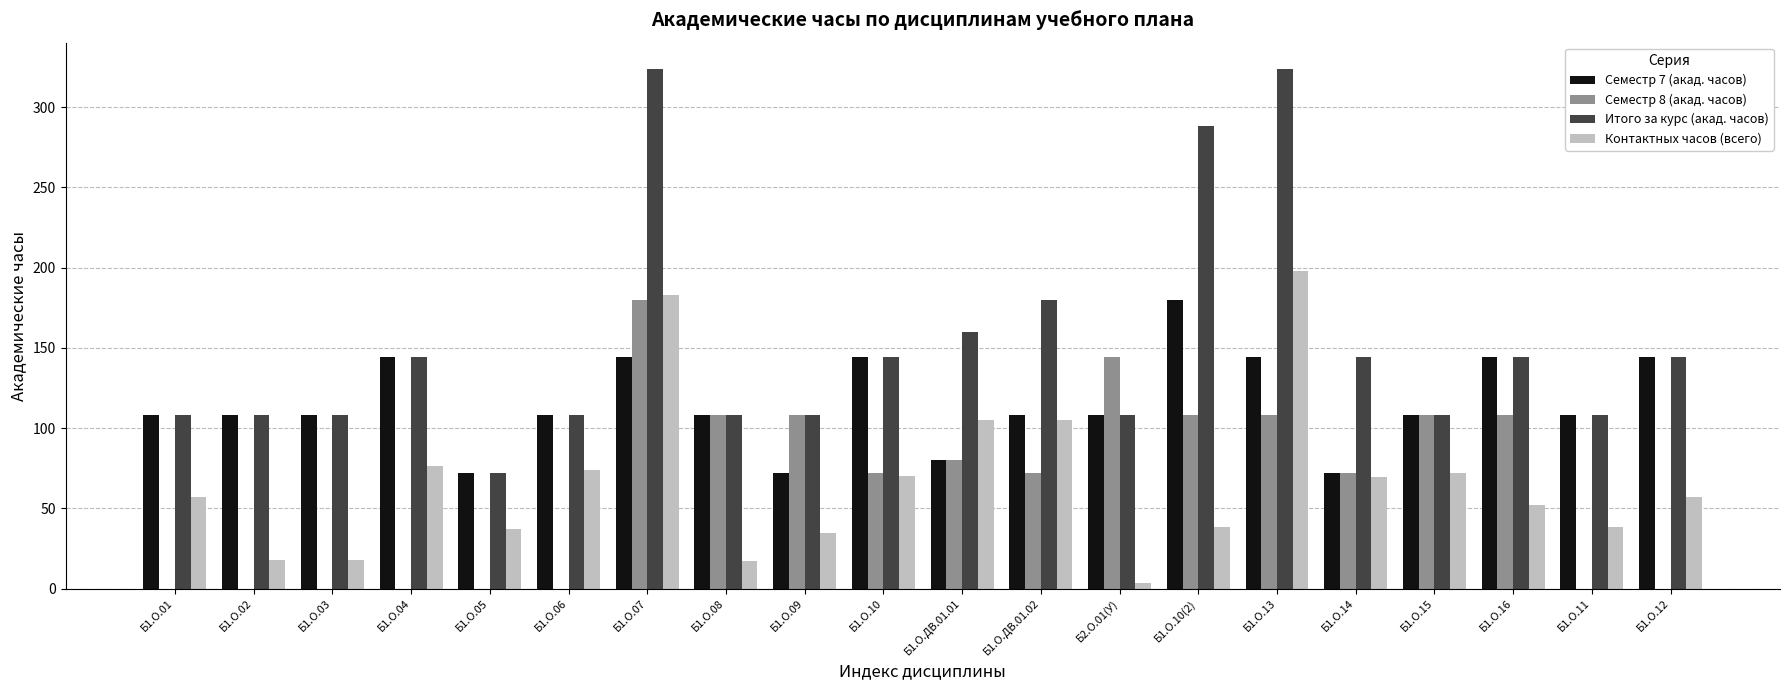

What is the difference between the Итого за курс (акад. часов) values at Б1.О.12 and Б1.О.13?

180.0